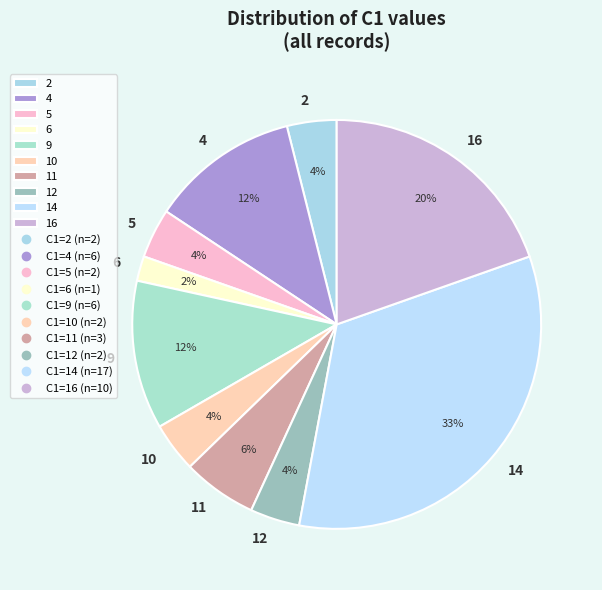

Do 6 and 14 together represent more than half of the pie?

No